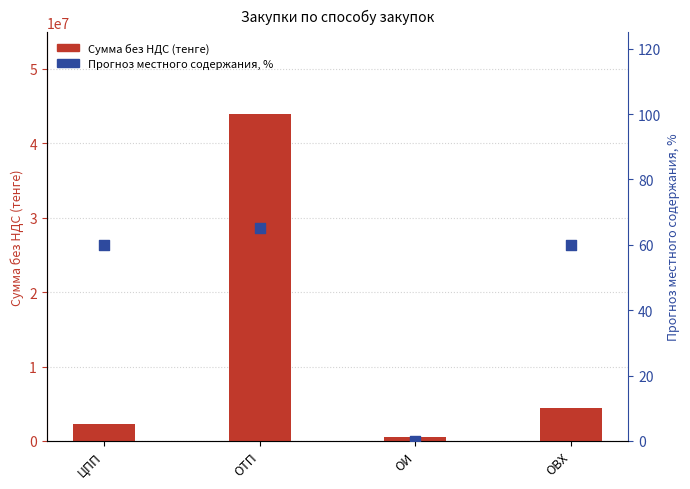

Which series has the largest total across all categories?

Сумма без НДС (тенге)